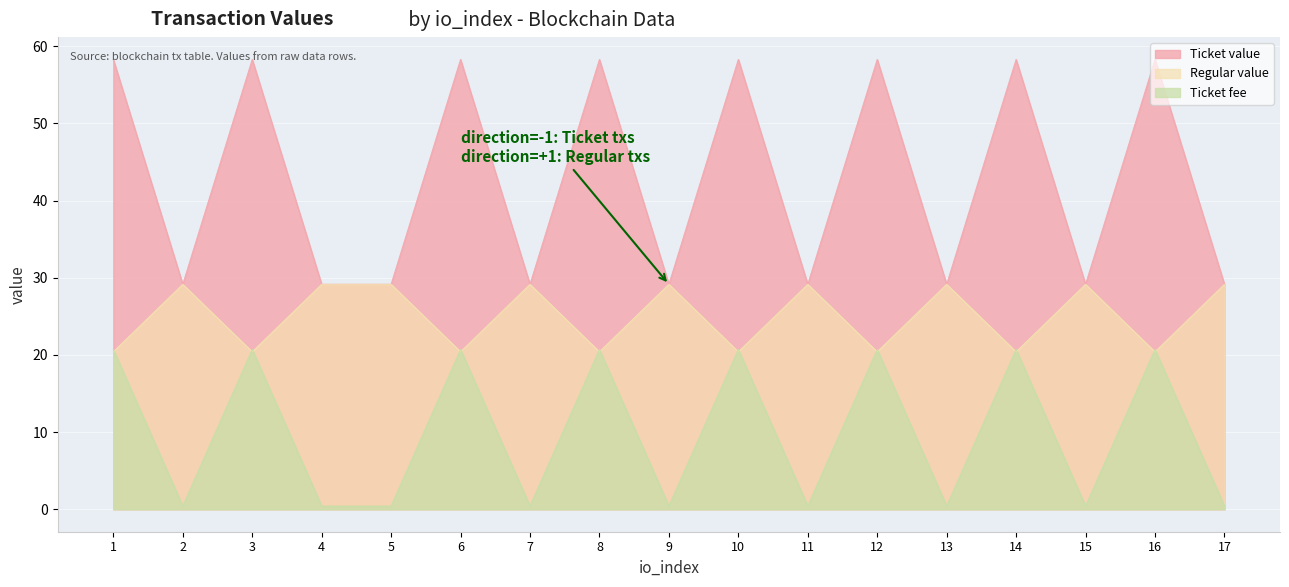

True or false: Ticket fee and Regular value cross at least once.

False